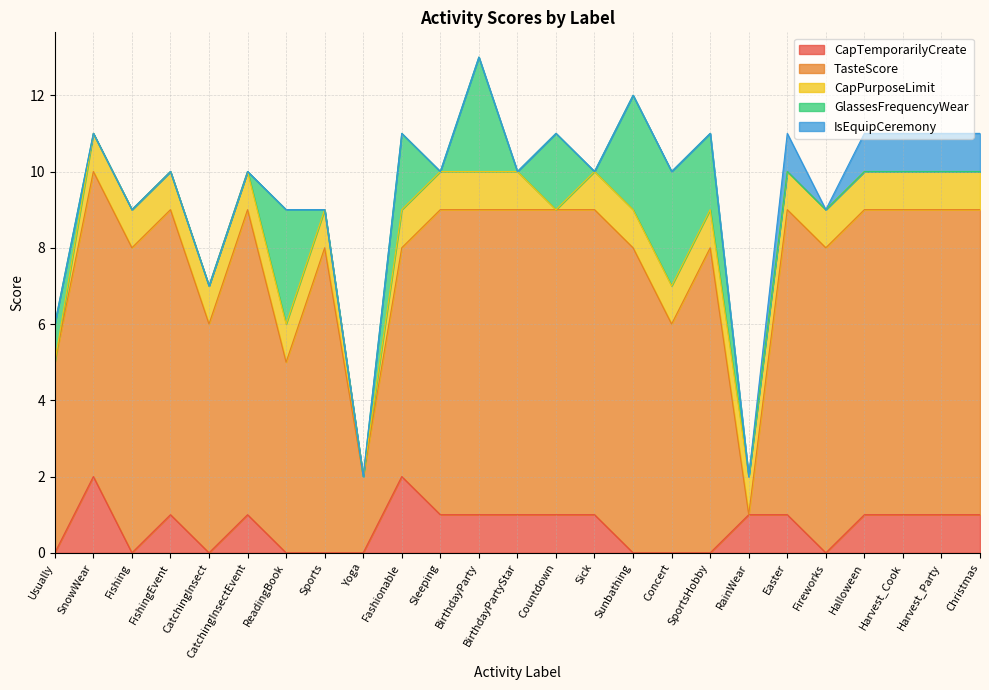

After their last crossing, which series has the higher values: GlassesFrequencyWear or CapTemporarilyCreate?

CapTemporarilyCreate